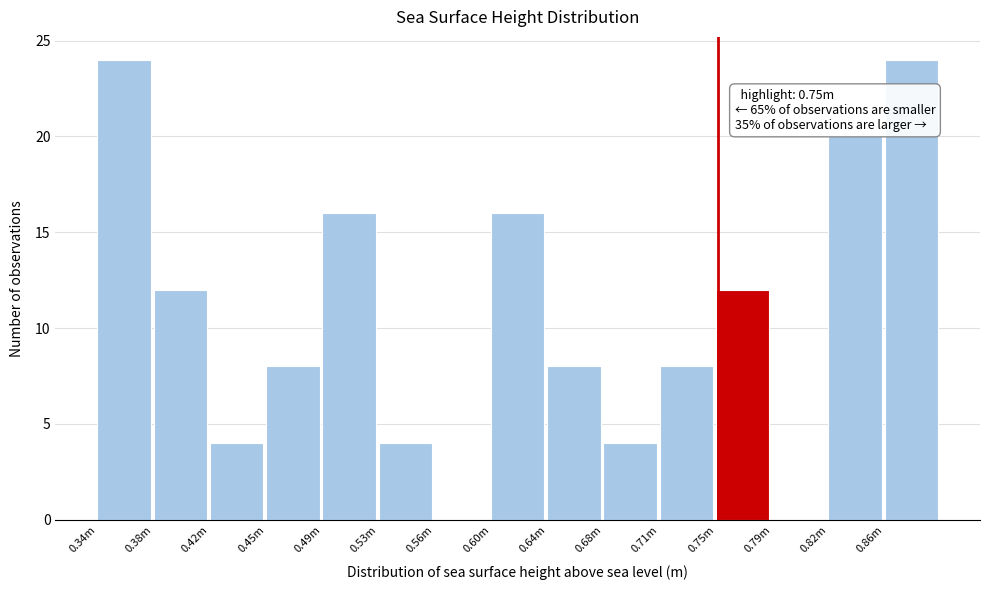

Reading right to left, transcribe all the data shown in this chart.

0.86m=24	0.82m=20	0.79m=0	0.75m=12	0.71m=8	0.68m=4	0.64m=8	0.60m=16	0.56m=0	0.53m=4	0.49m=16	0.45m=8	0.42m=4	0.38m=12	0.34m=24